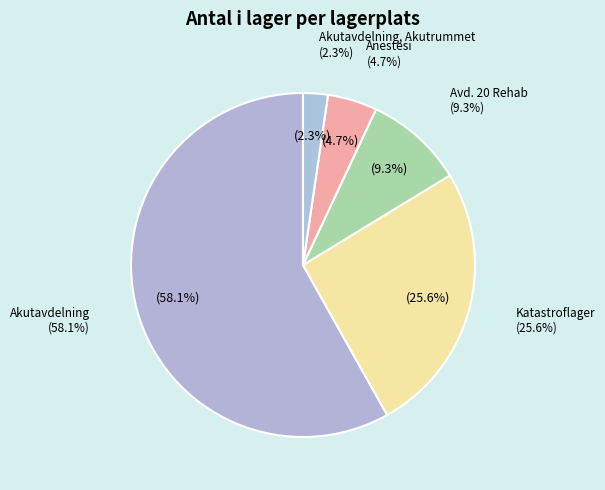

To the nearest percent, what is the combined percentage of Anestesi and Avd. 20 Rehab?

14%